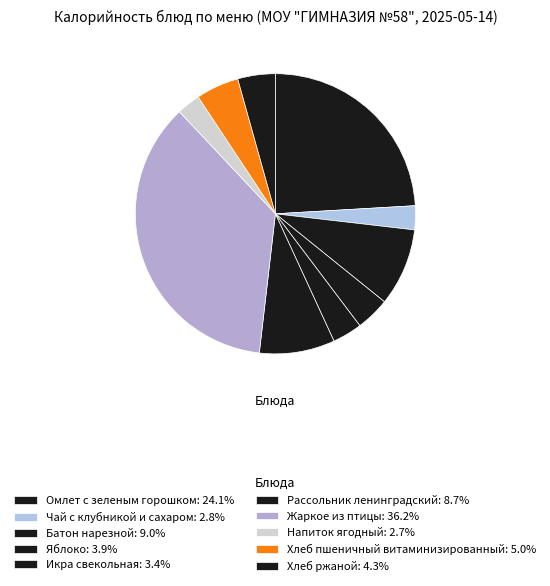

What is the total percentage of Икра свекольная and Хлеб пшеничный витаминизированный?

8.4%